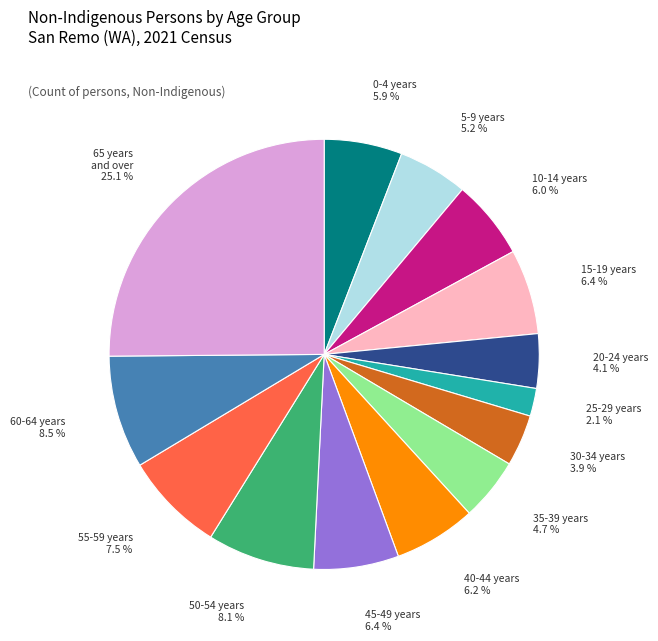

Which category has the smallest portion of the pie?

25-29 years